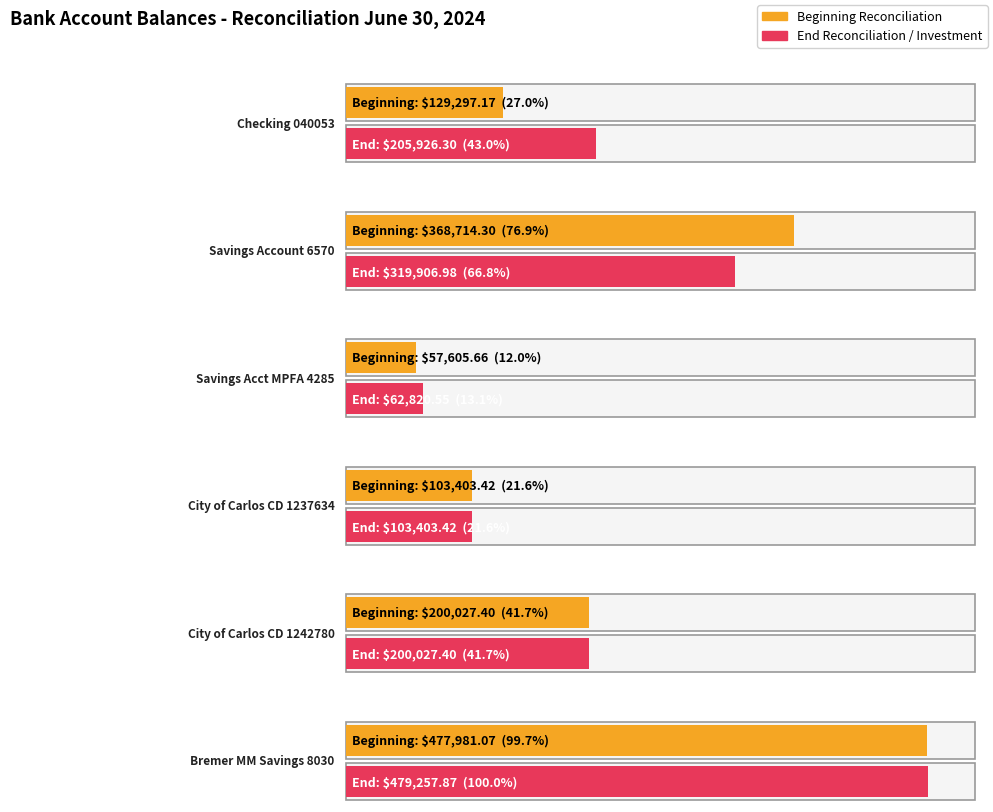

How many categories are shown in the chart?

6